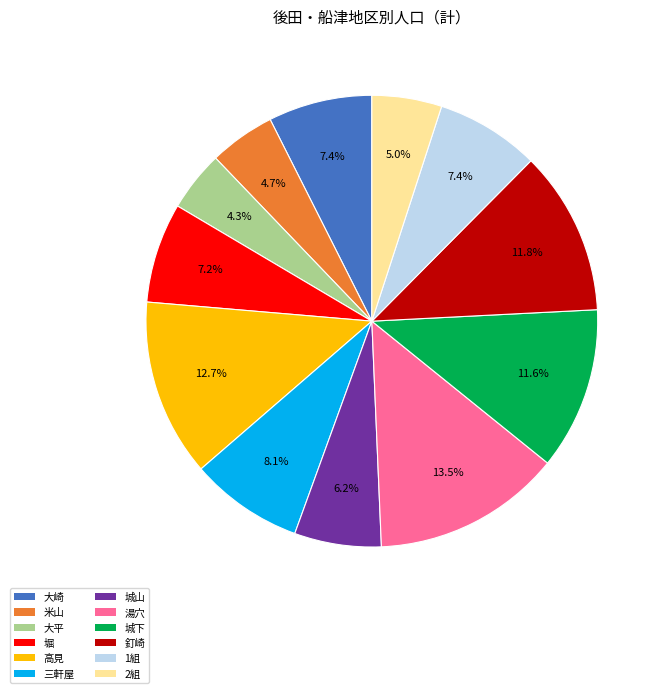

To the nearest percent, what portion does 城山 represent?

6%